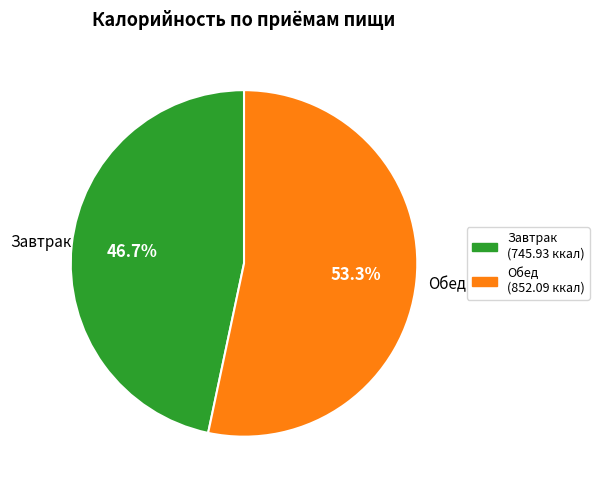

To the nearest percent, what is the combined percentage of Завтрак and Обед?

100%